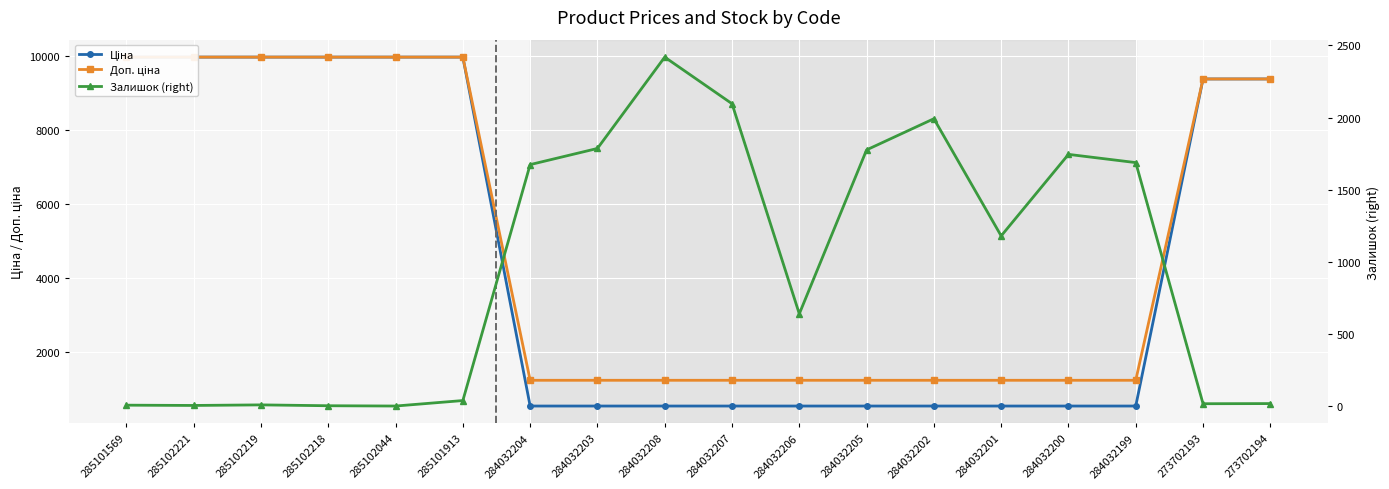

What is the sum of all Доп. ціна values?

90971.7